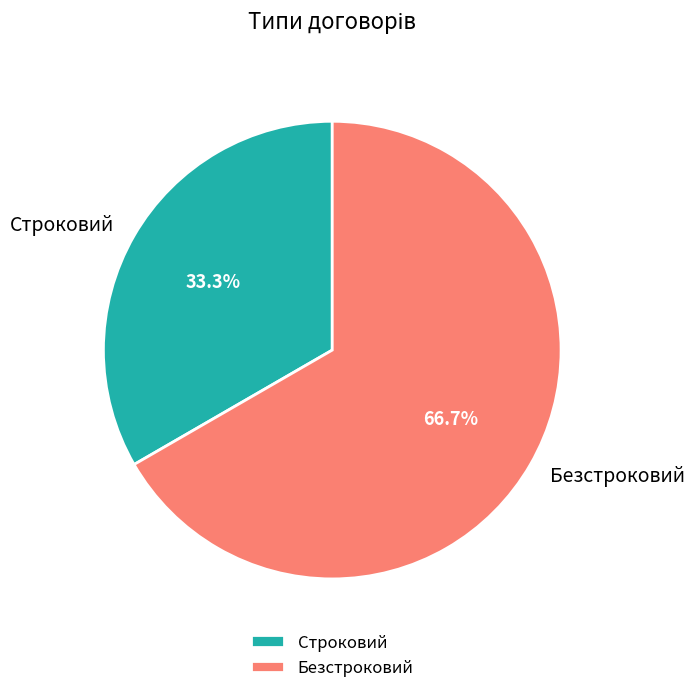

Which has a higher value, Безстроковий or Строковий?

Безстроковий